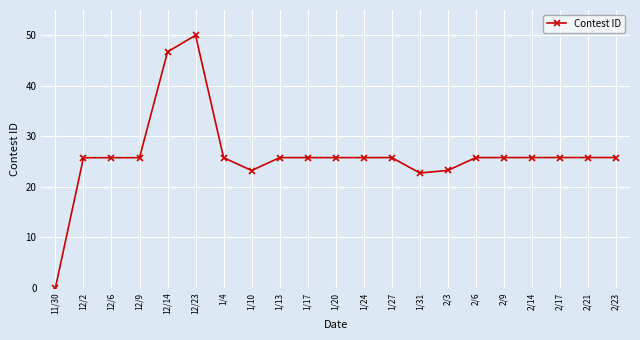

What is the average value?

26.3